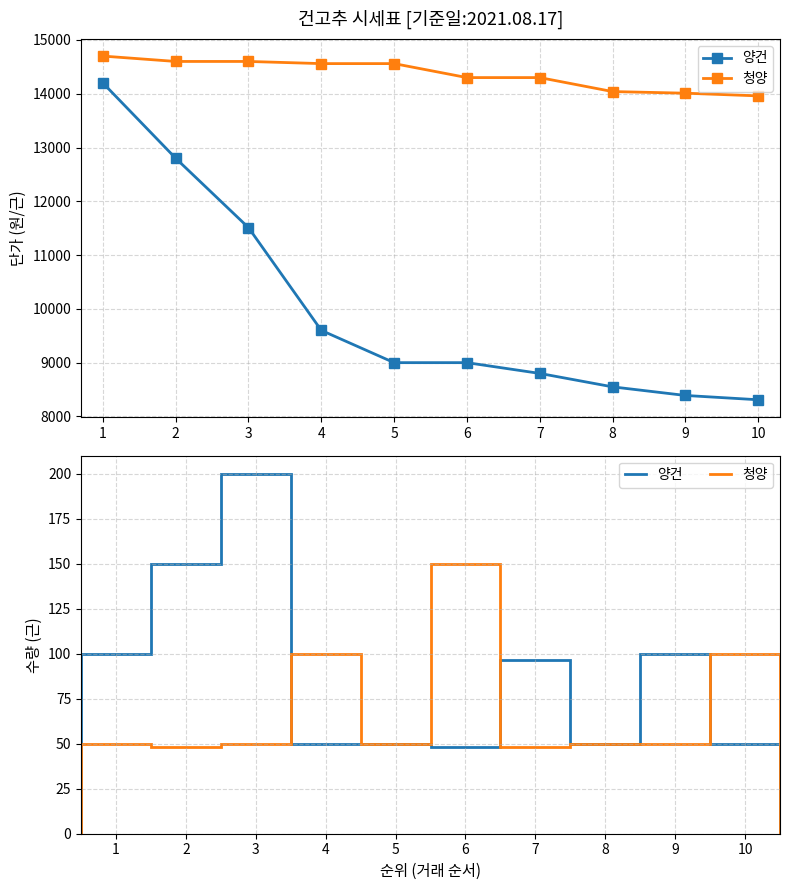

Which series has the largest range (max minus min)?

양건